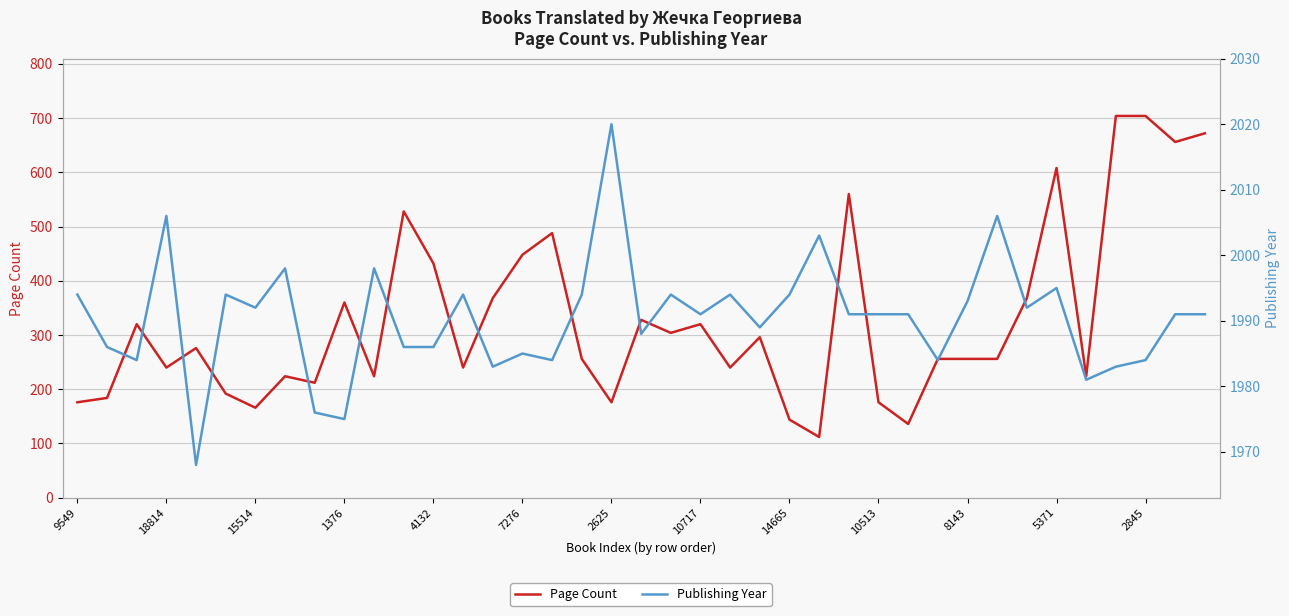

True or false: Page Count has a value of 209 at 1376.

False